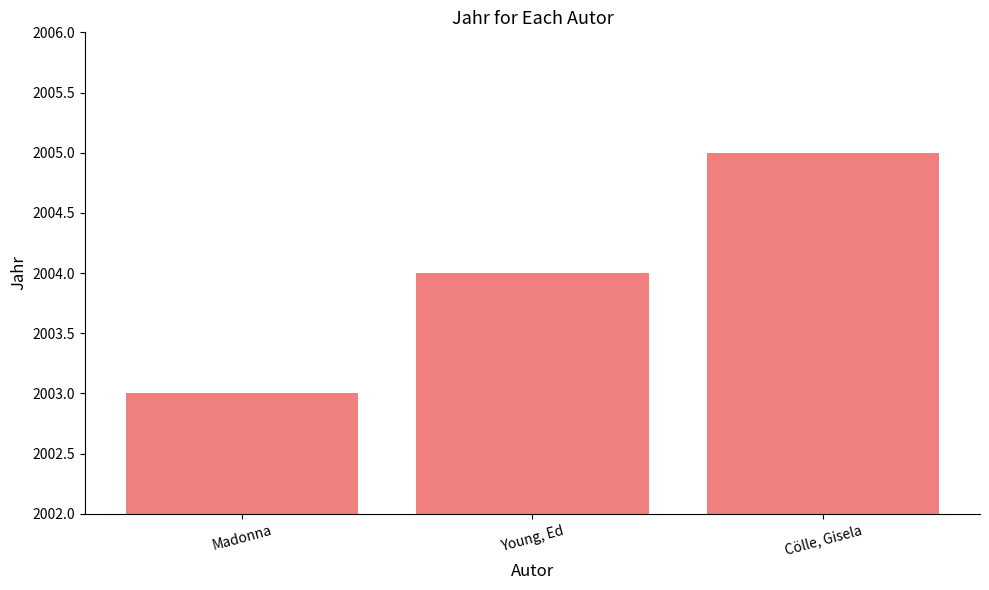

List the labels in order of value, smallest first.

Madonna, Young, Ed, Cölle, Gisela